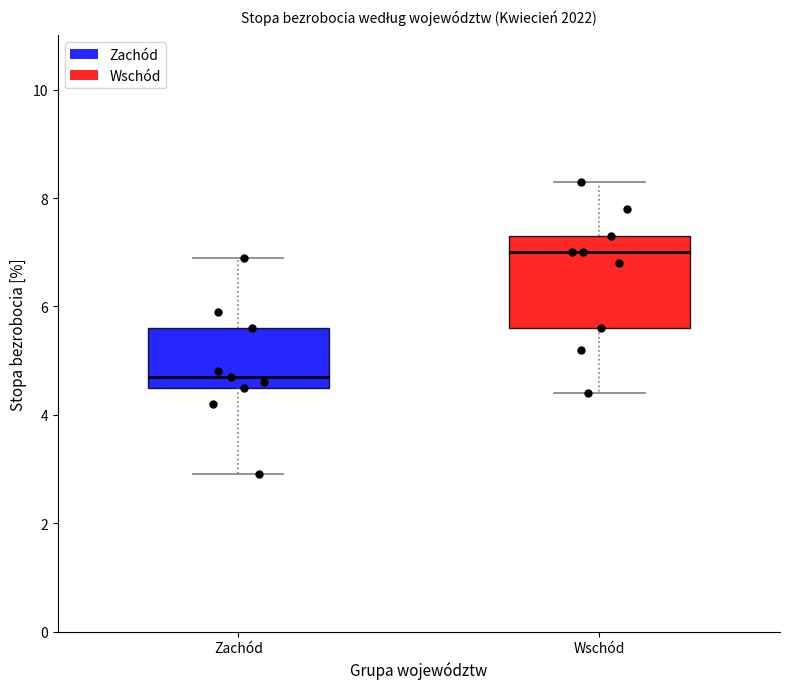

Reading left to right, read every box against the y-axis: the position of its median line, the range the box covers, and the ends of its whiskers. The values are not printed on the chart, so give them approximately, as read against the axis.

Zachód: median 4.8, box 4.6 to 5.6, whiskers 3.0 to 7.0
Wschód: median 7.0, box 5.6 to 7.4, whiskers 4.4 to 8.4